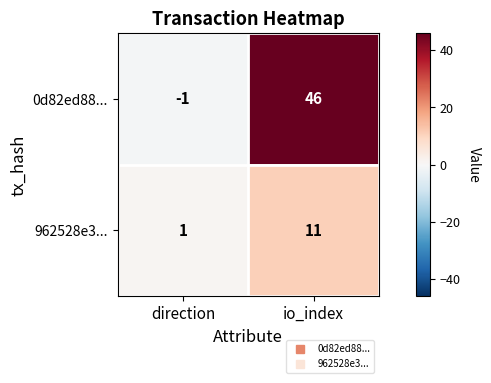

Reading left to right, extract all data points from this chart.

0d82ed88...: -1	46
962528e3...: 1	11